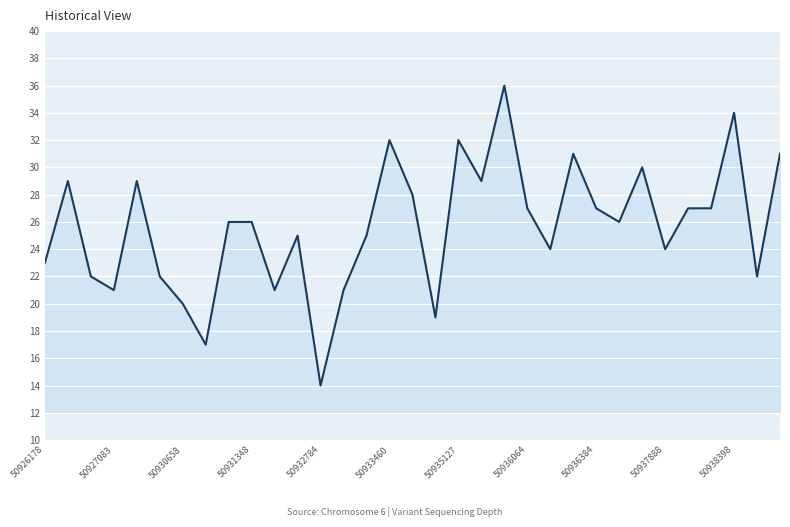

How many lines are shown in the chart?

1